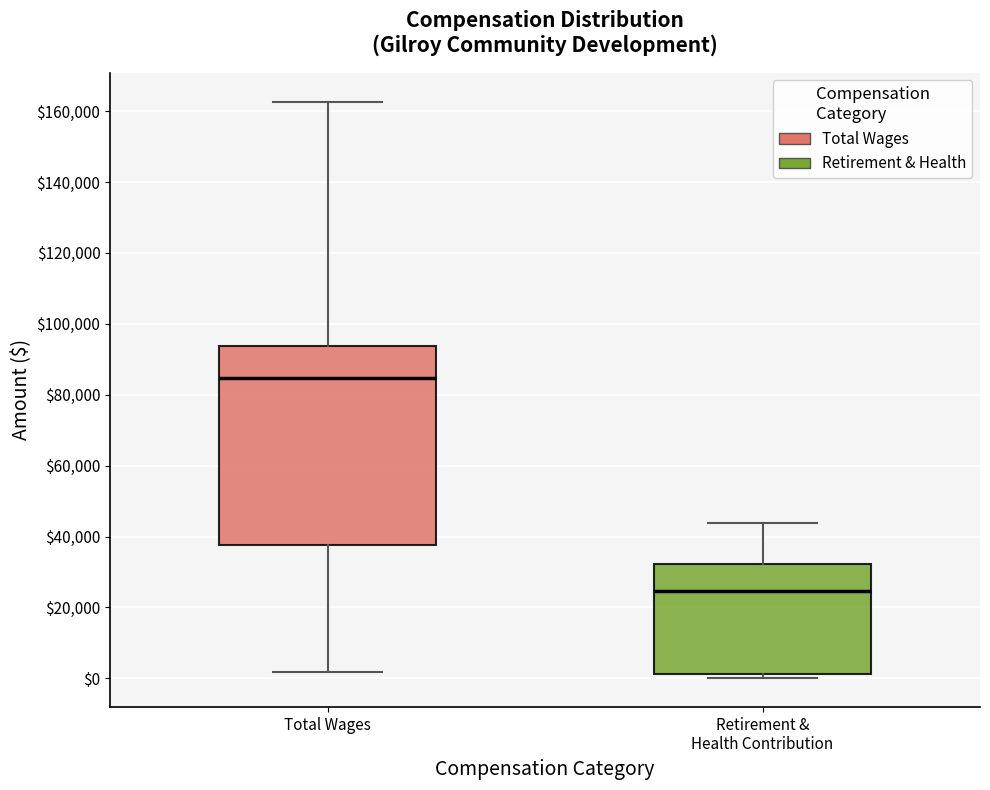

Which box is the tallest, from its lower edge to its upper edge?

Total Wages